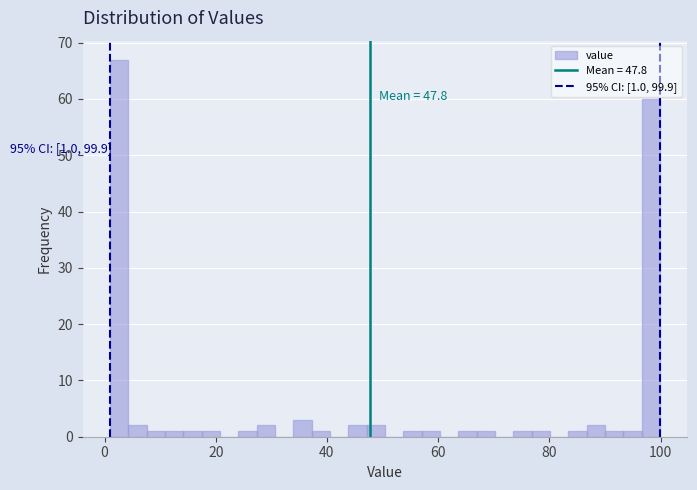

Around what value on the x-axis is the tallest bar? Give the approximate position of its centre, as read against the axis.

2